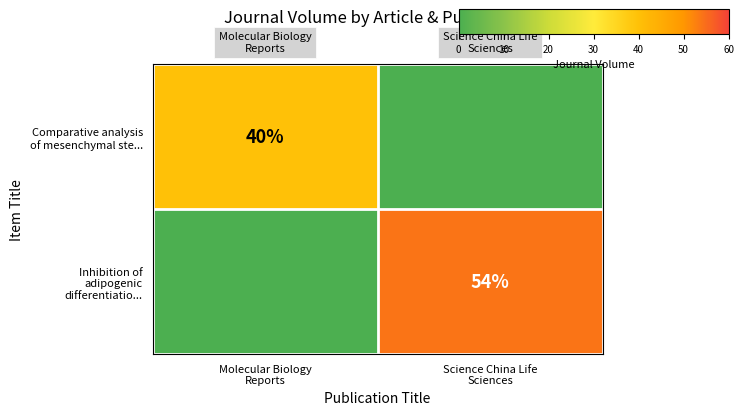

The Comparative analysis of mesenchymal ste... series shows -21 at Science China Life Sciences. True or false?

False